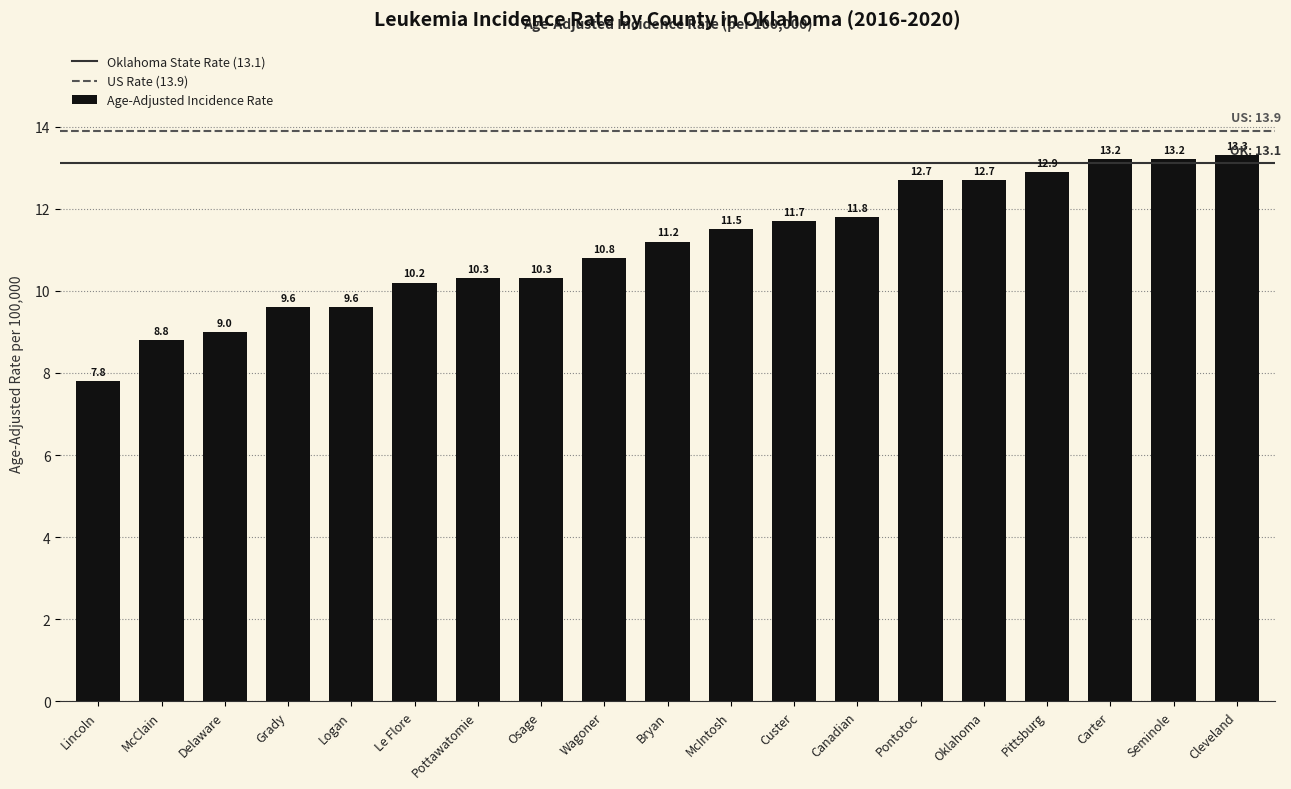

What is the average value?

11.1